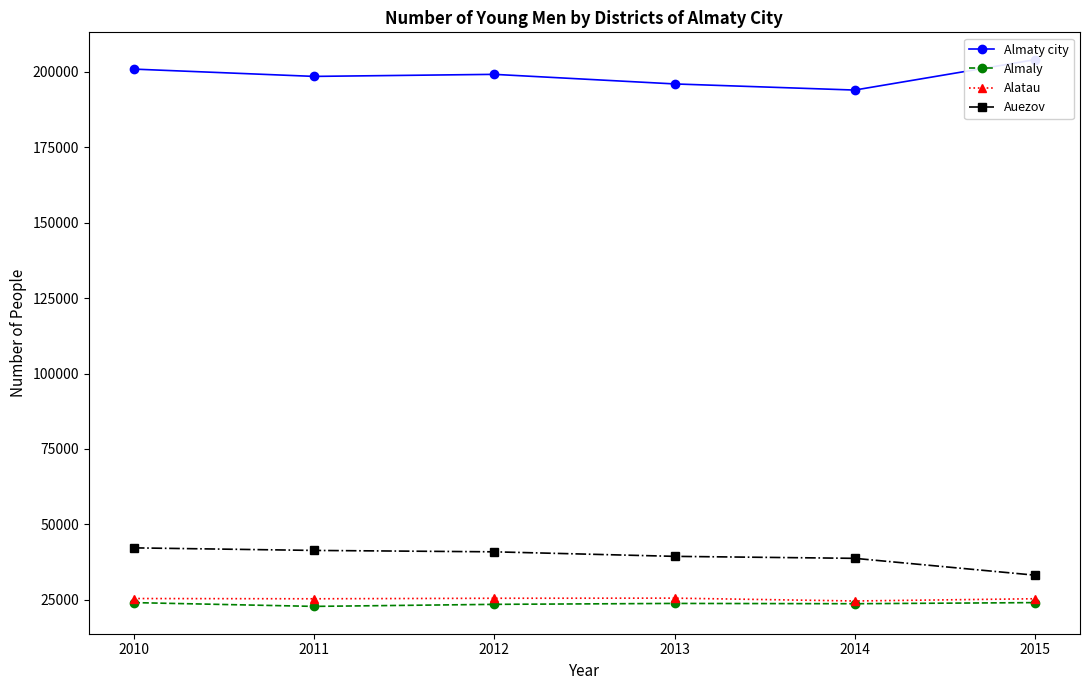

What is the difference between the second highest and minimum values in the Auezov series?

8207